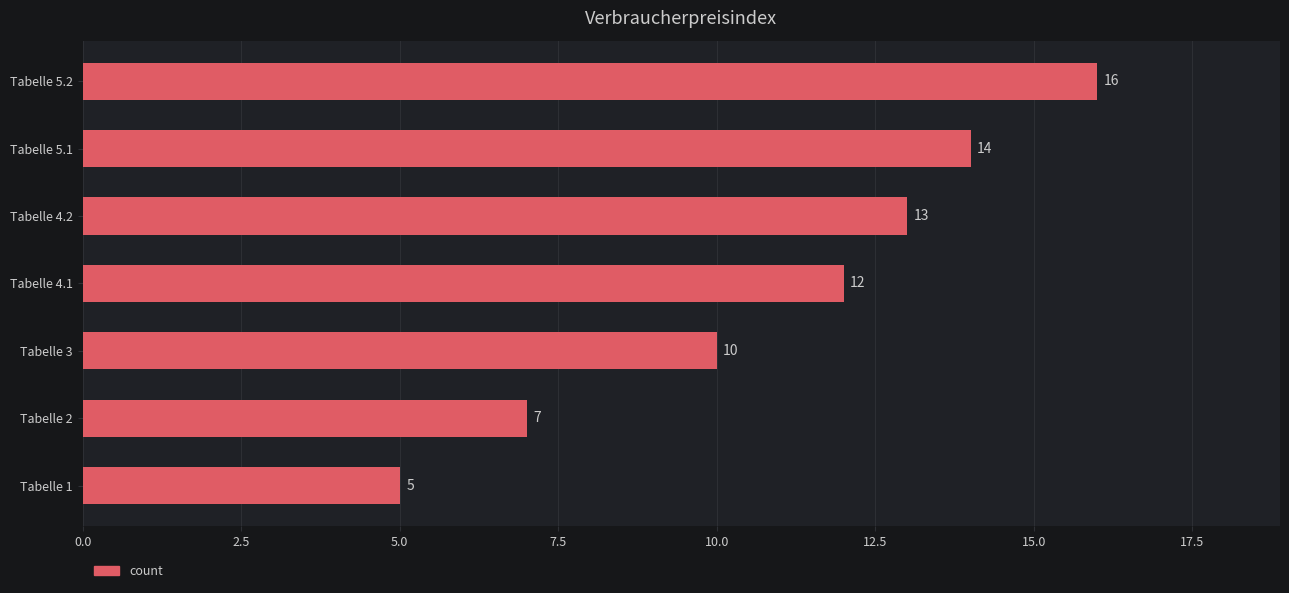

Reading top to bottom, what are all the values shown in this chart?

Tabelle 5.2=16	Tabelle 5.1=14	Tabelle 4.2=13	Tabelle 4.1=12	Tabelle 3=10	Tabelle 2=7	Tabelle 1=5